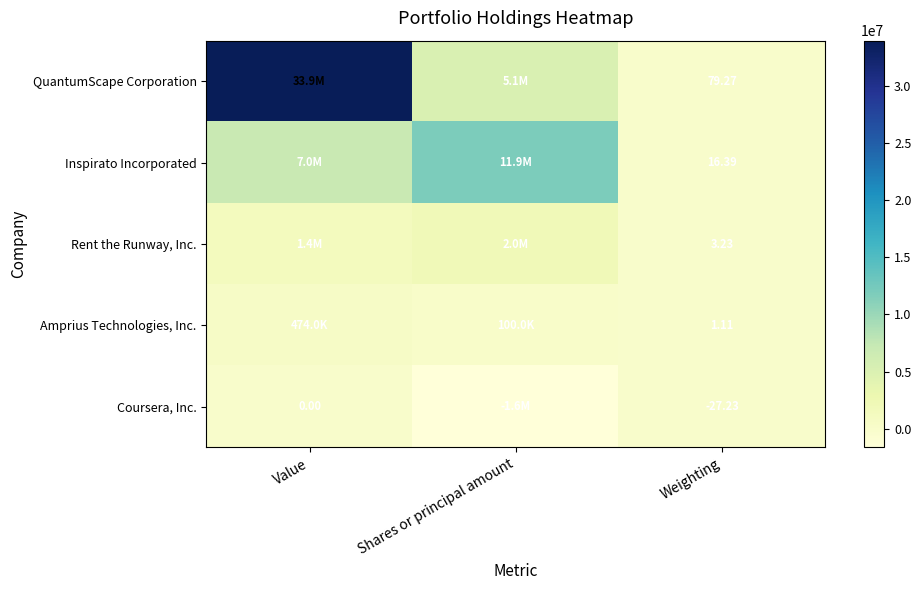

What is the greatest value displayed?

33921859.0